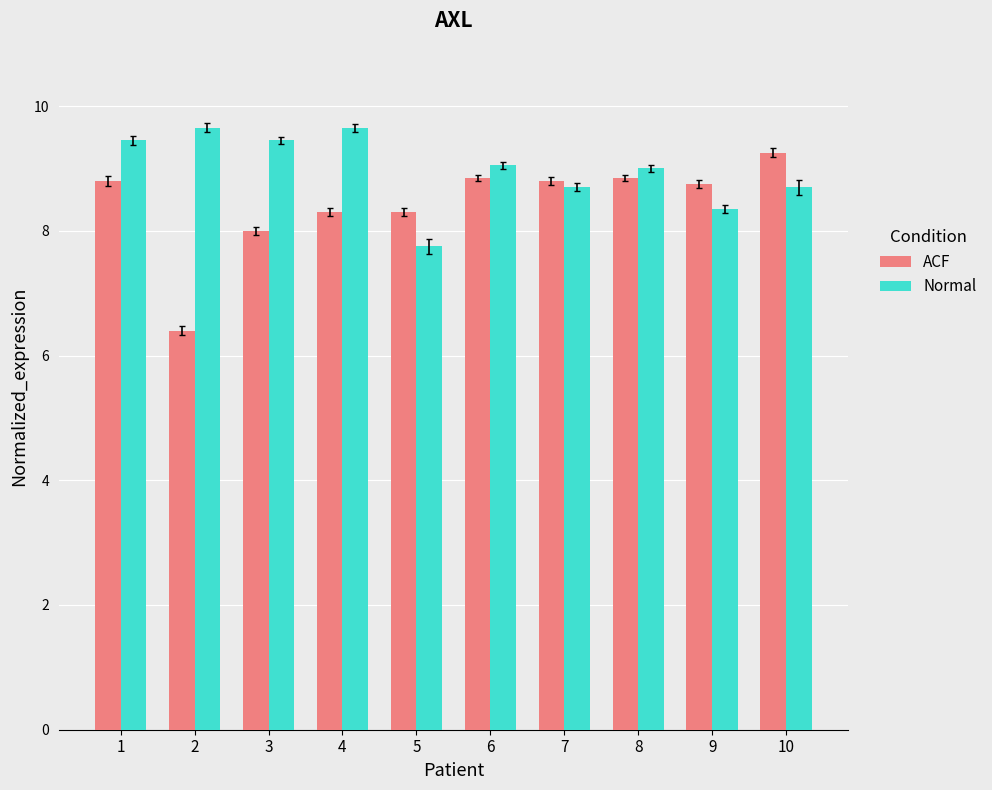

Rank the series at 3 from lowest to highest value.

ACF, Normal